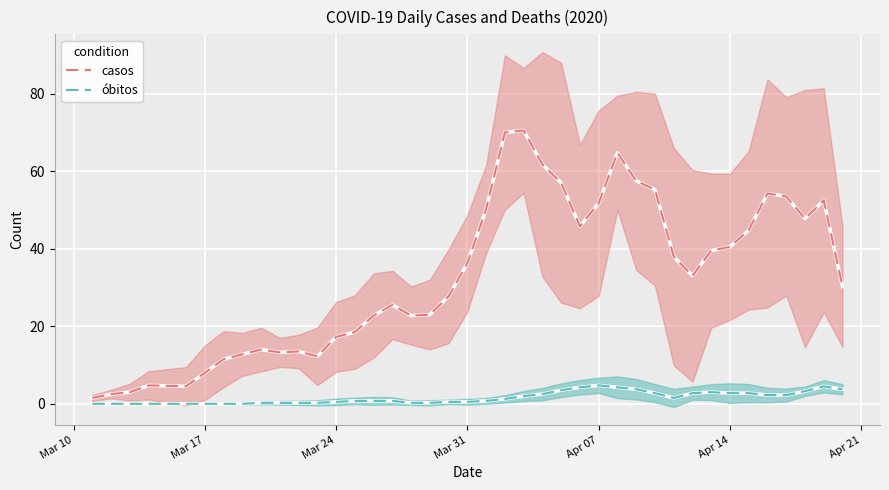

True or false: casos has a value of 17.2 at Mar 24.

True